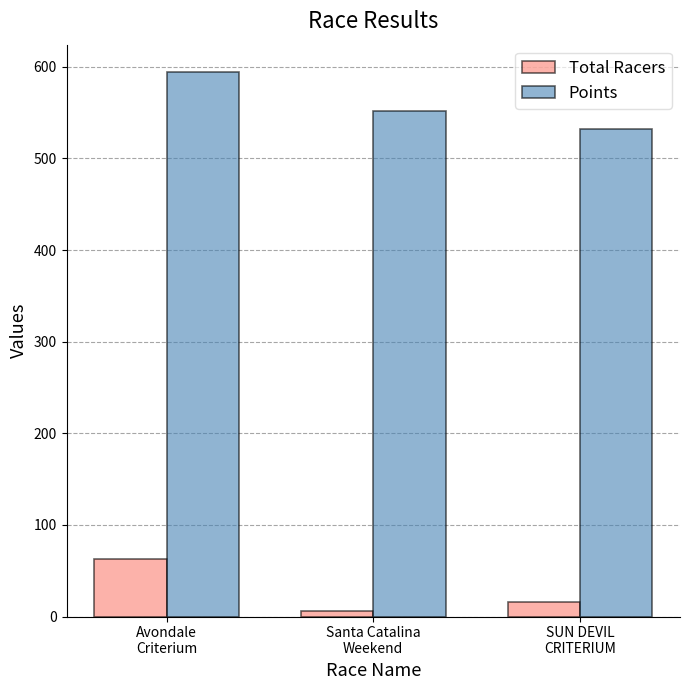

Reading right to left, transcribe all the data shown in this chart.

Total Racers: SUN DEVIL
CRITERIUM=16.0	Santa Catalina
Weekend=6.0	Avondale
Criterium=63.0
Points: SUN DEVIL
CRITERIUM=532.1	Santa Catalina
Weekend=551.9	Avondale
Criterium=594.5